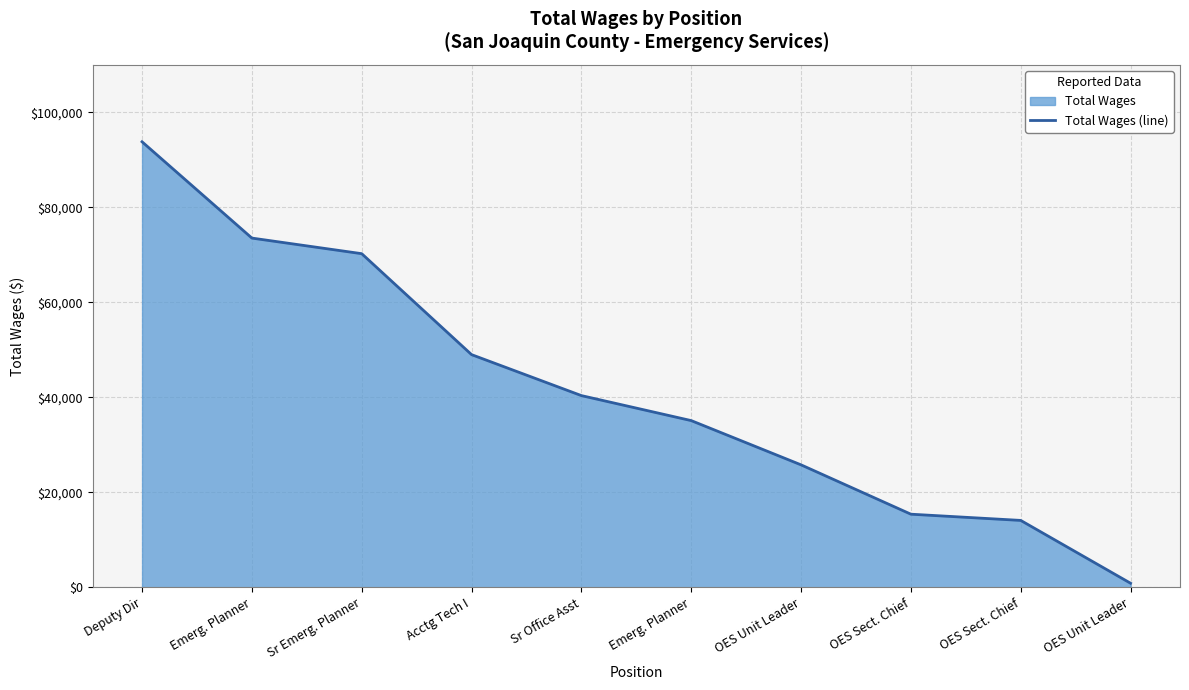

True or false: there are more than 1 points higher than both neighbors.

False